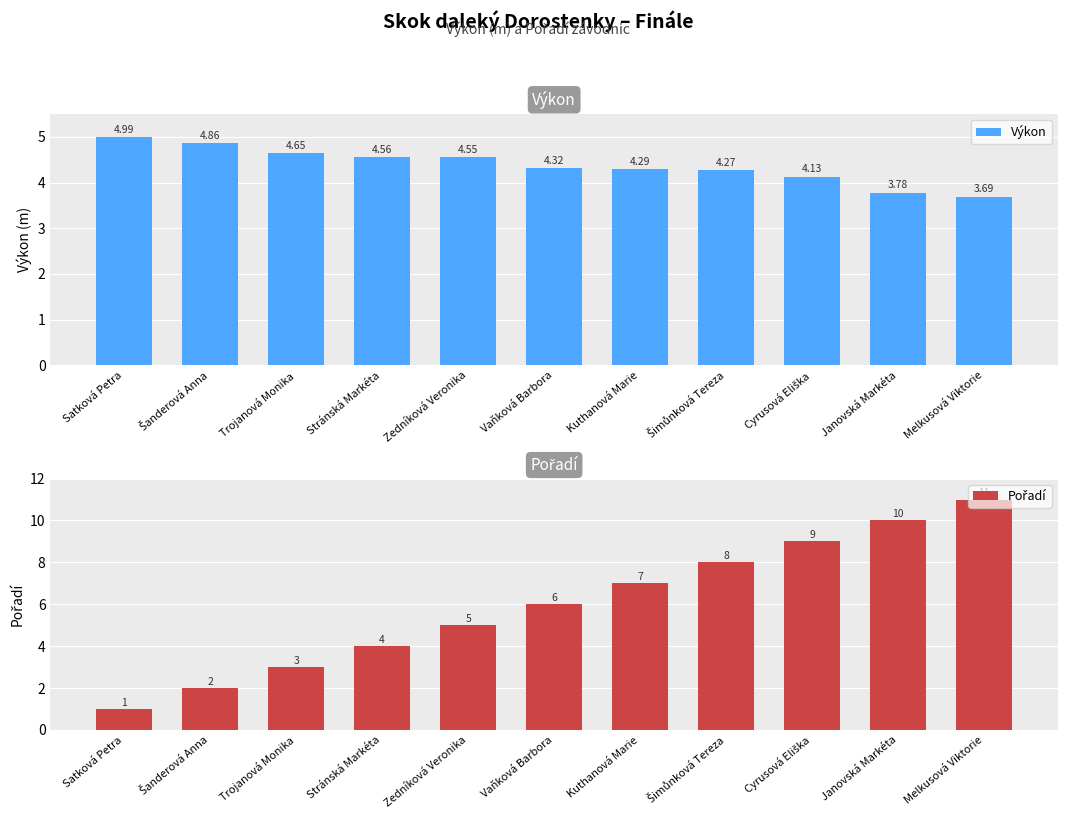

Are the bars horizontal?

No